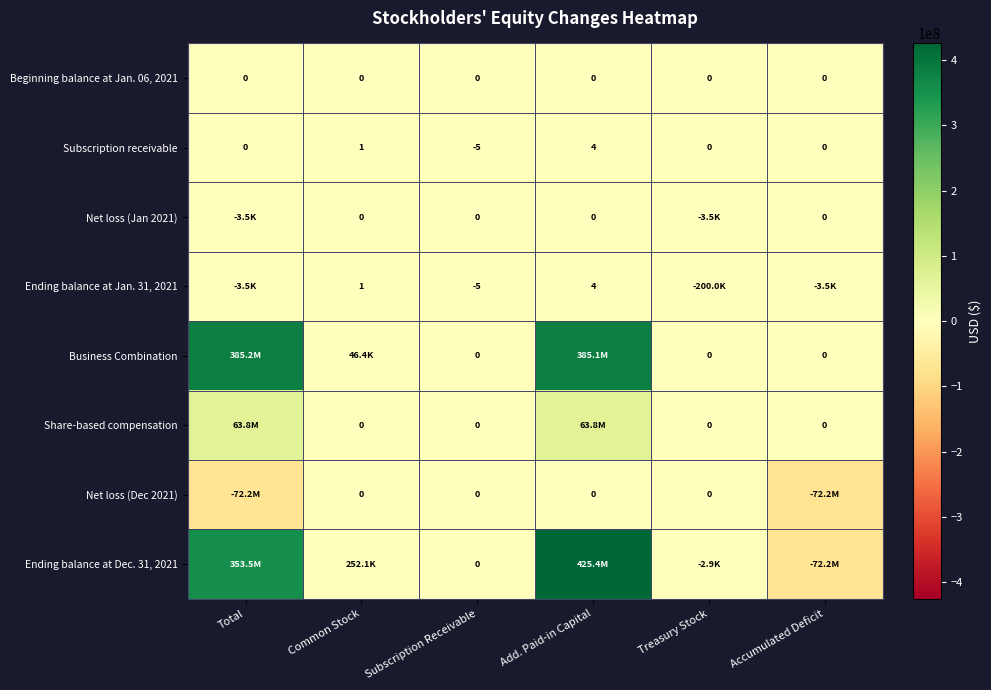

What is the spread (max minus min) of values at Total?

457320210